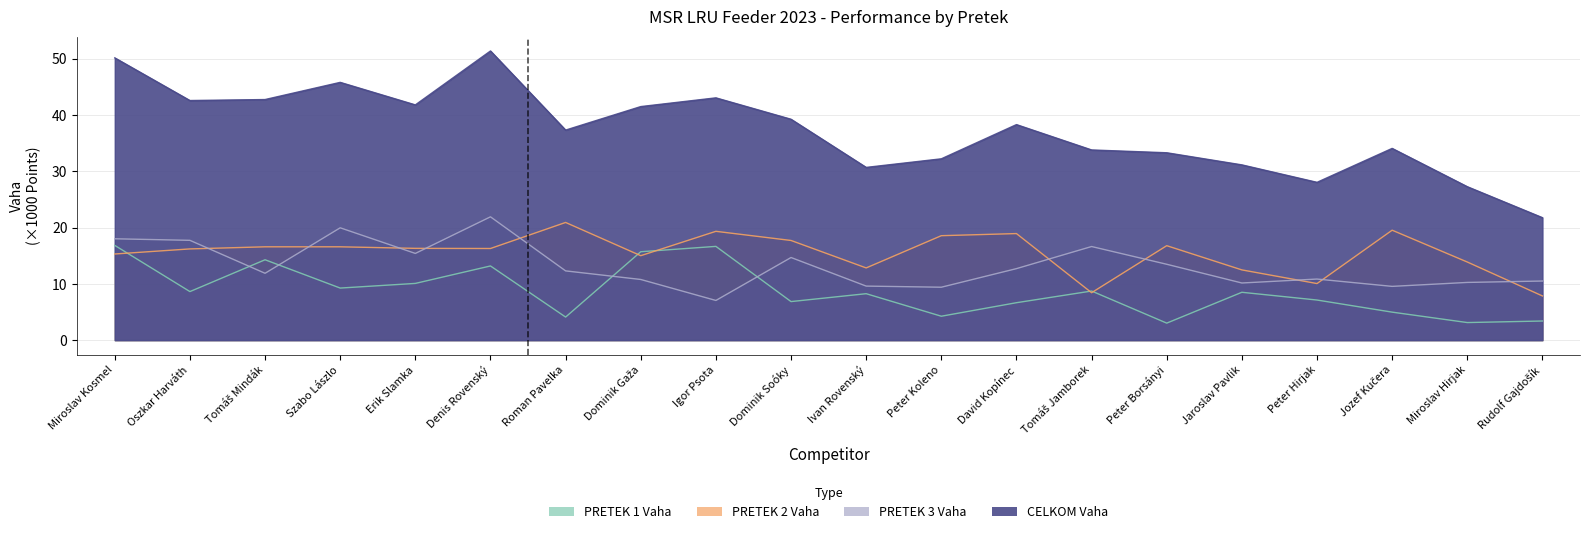

Where do PRETEK 1 Vaha and PRETEK 2 Vaha first cross each other?

Miroslav Kosmel and Oszkar Harváth